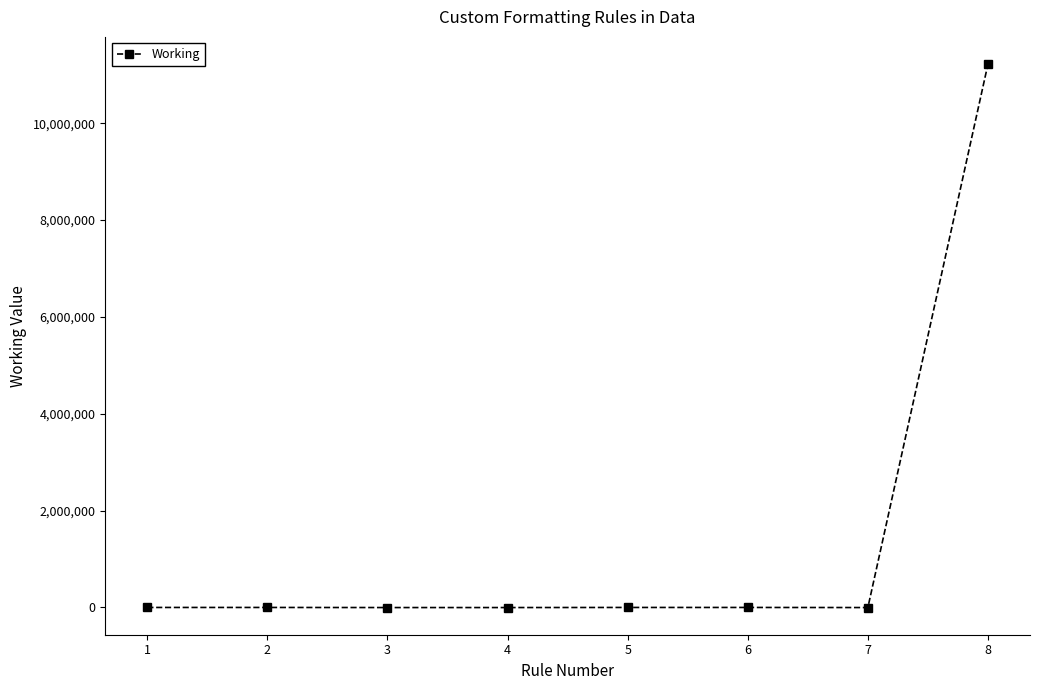

What is the difference between the maximum and second lowest values?

11224345